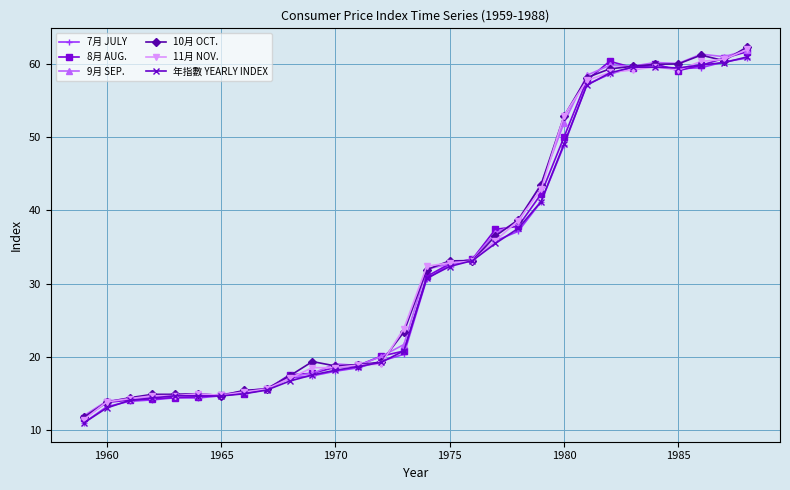

Which series has the widest spread of values?

11月 NOV.